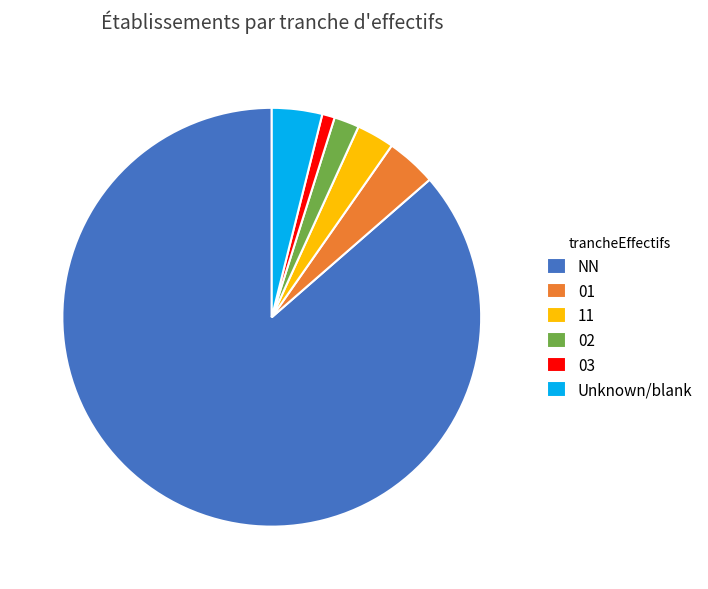

Combined, do 01 and 02 account for over 50%?

No